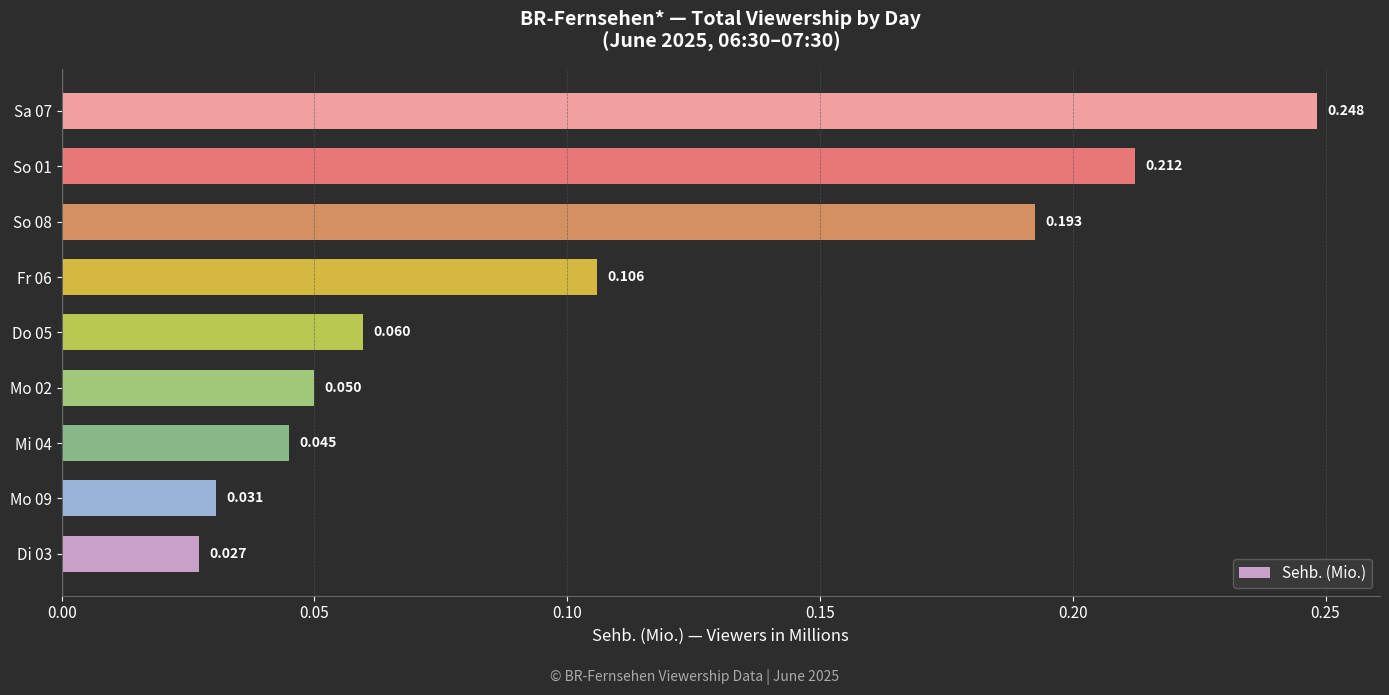

How many bars are there in total?

9